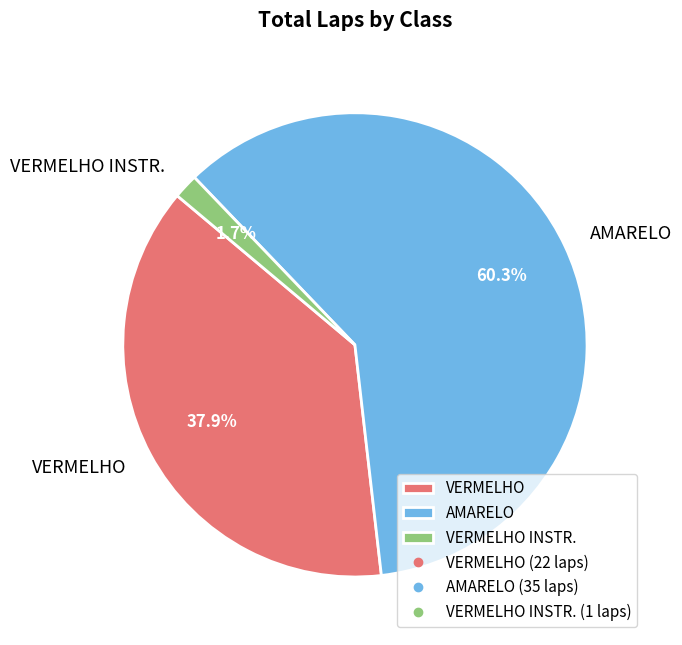

What is the largest slice in the pie chart?

AMARELO